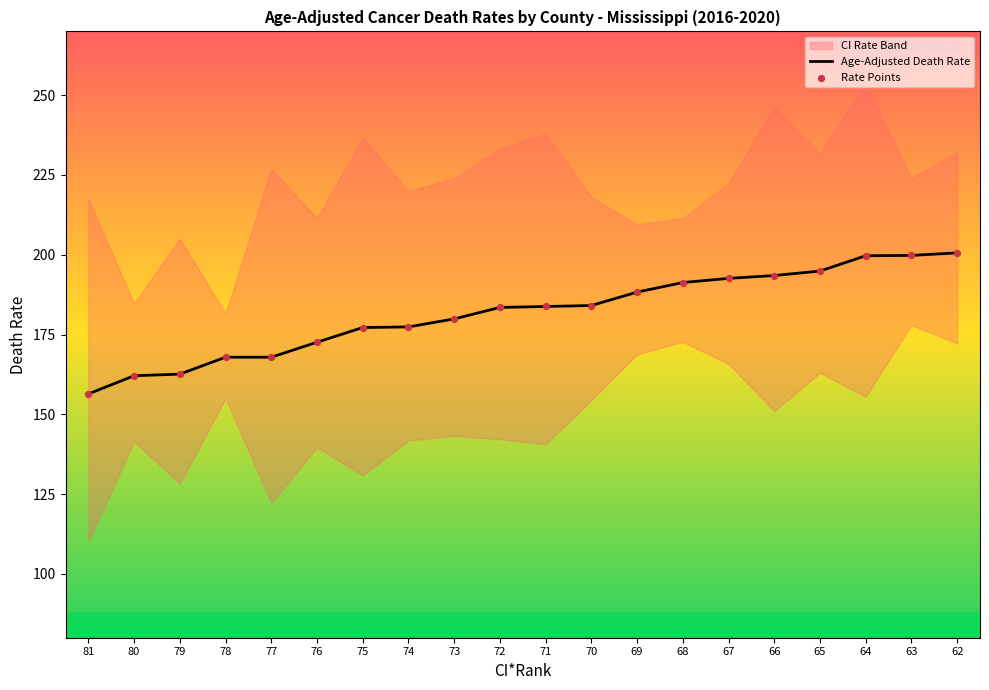

Which series has the largest Y range (max minus min)?

Age-Adjusted Death Rate